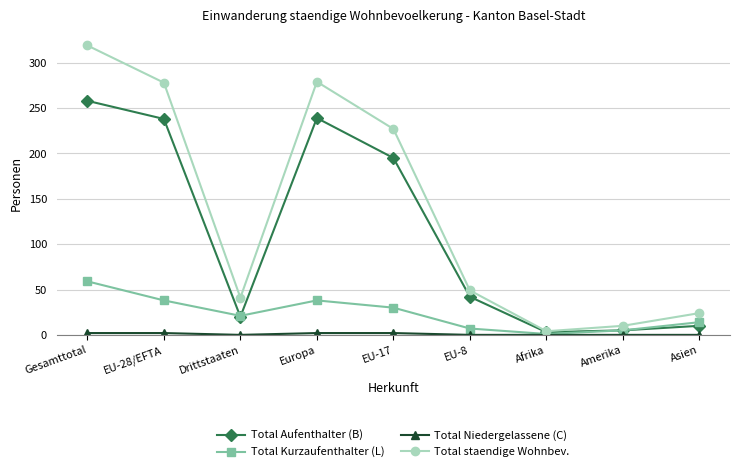

What is the sum of the Total staendige Wohnbev. values at Amerika and Afrika?

14